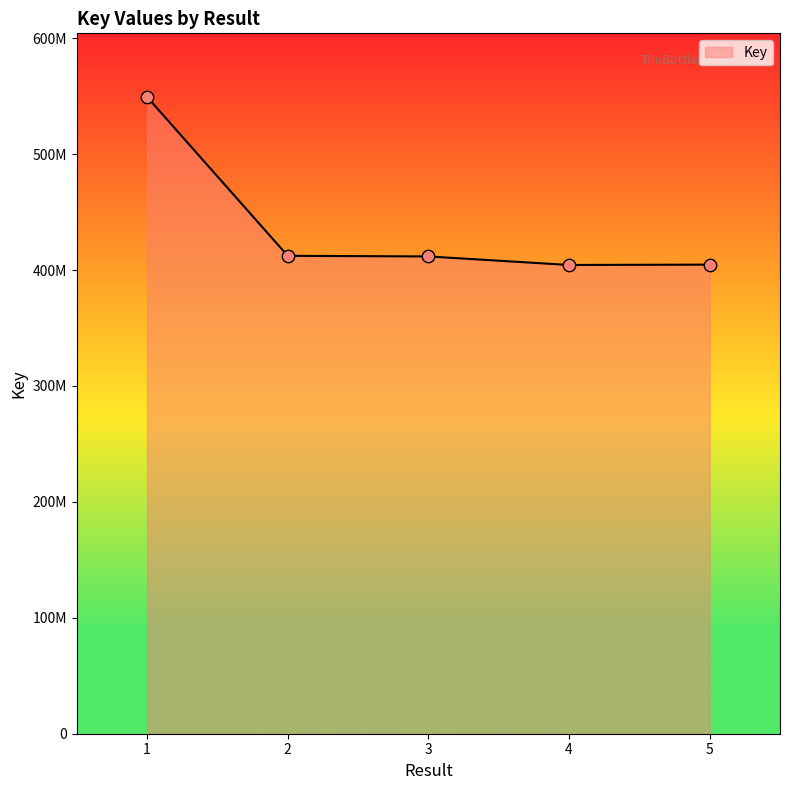

Which has a higher value, 3 or 5?

3